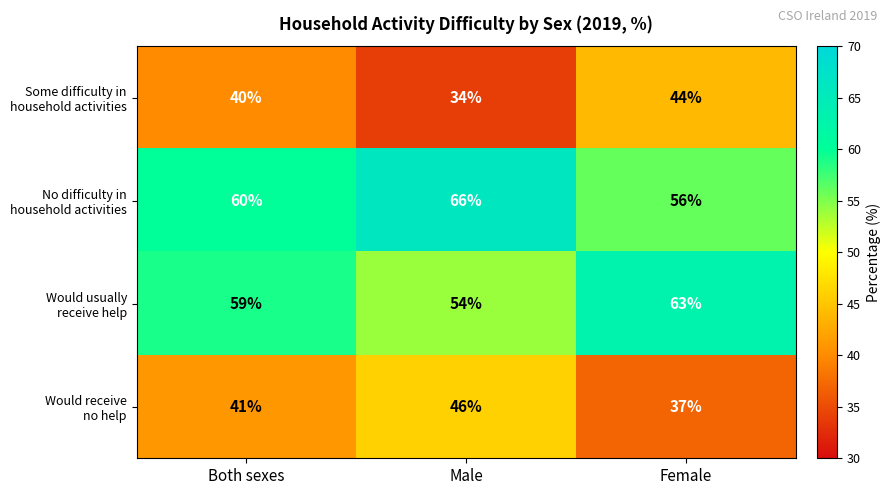

What is the minimum value shown in the chart?

34